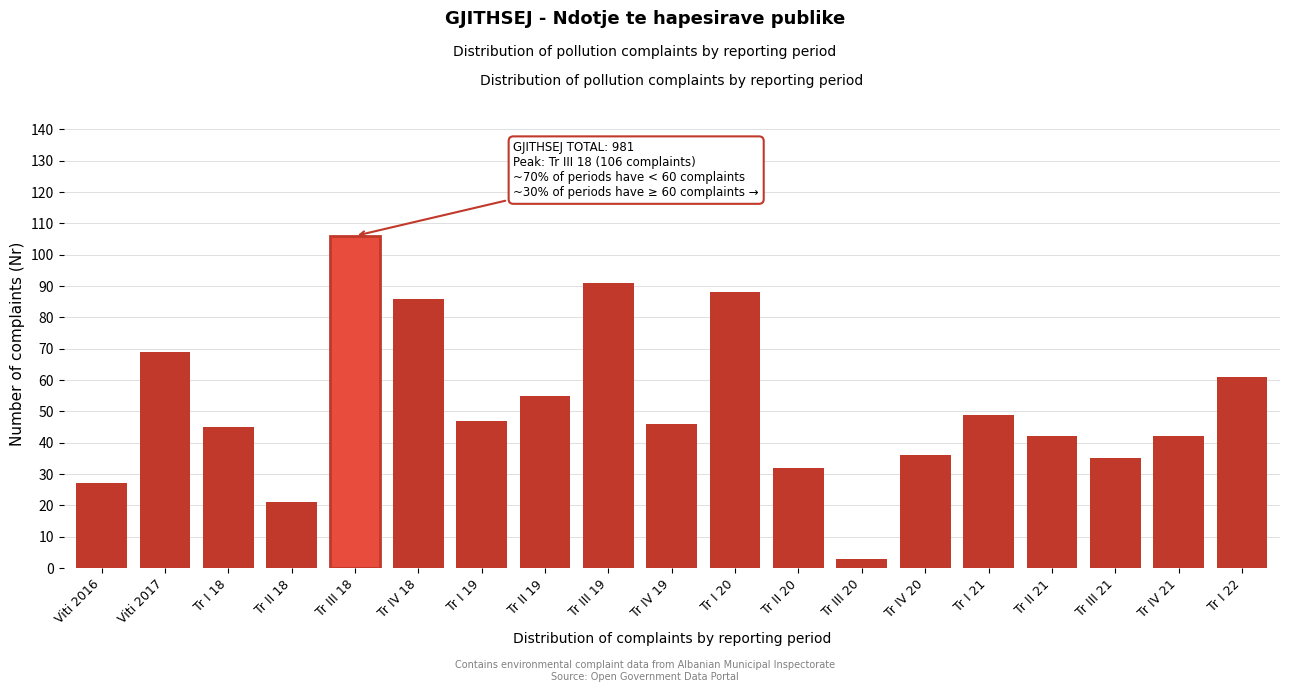

Reading left to right, list all the values displayed in this chart.

Viti 2016=27	Viti 2017=69	Tr I 18=45	Tr II 18=21	Tr III 18=106	Tr IV 18=86	Tr I 19=47	Tr II 19=55	Tr III 19=91	Tr IV 19=46	Tr I 20=88	Tr II 20=32	Tr III 20=3	Tr IV 20=36	Tr I 21=49	Tr II 21=42	Tr III 21=35	Tr IV 21=42	Tr I 22=61